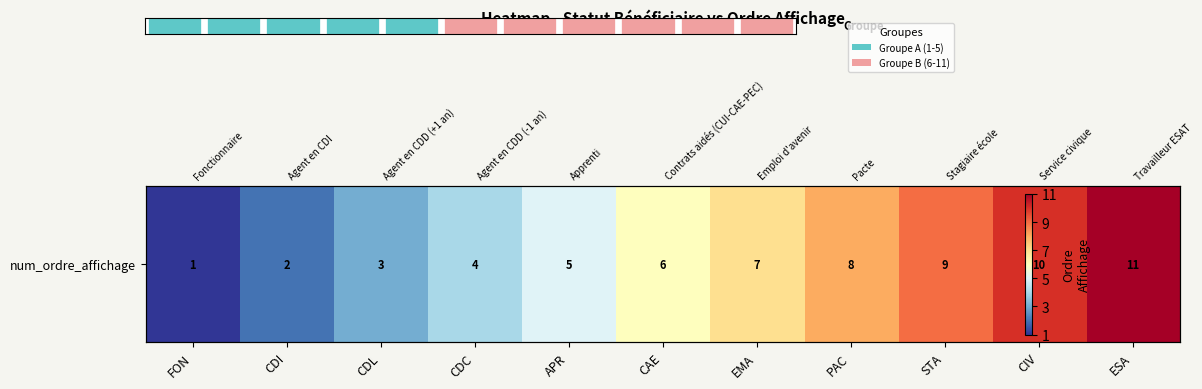

Which has a higher value, CAE or CDC?

CAE